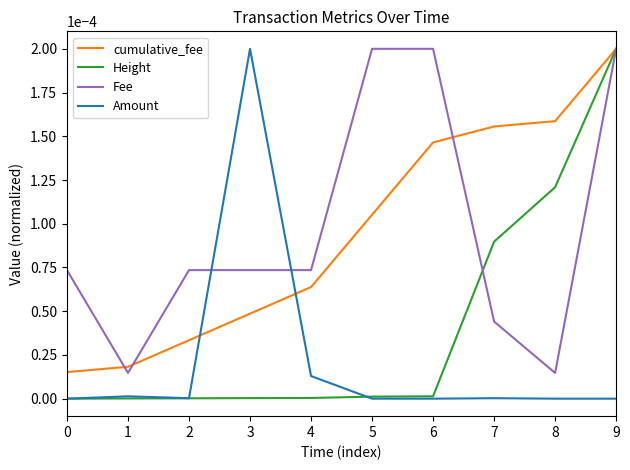

At which category is the sum across all series the highest?

9